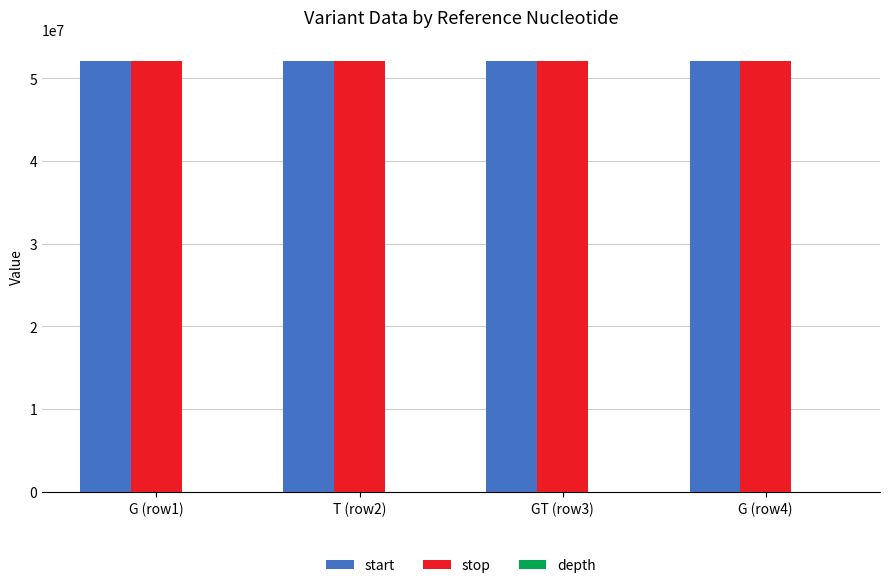

What is the sum of all stop values?

208148312